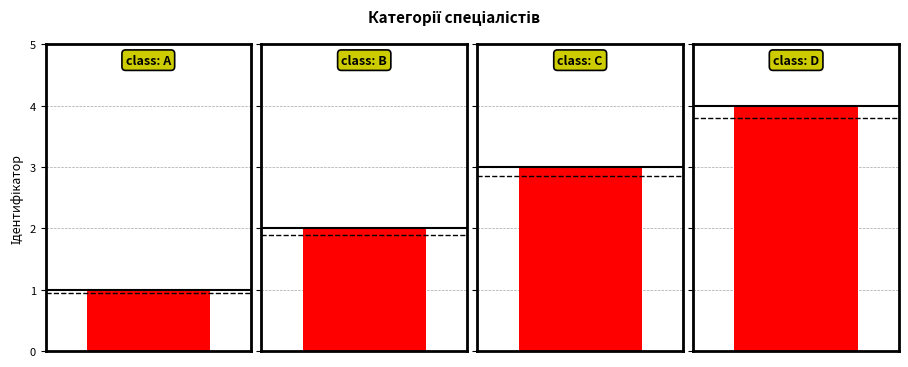

How many values are between 2 and 4?

3